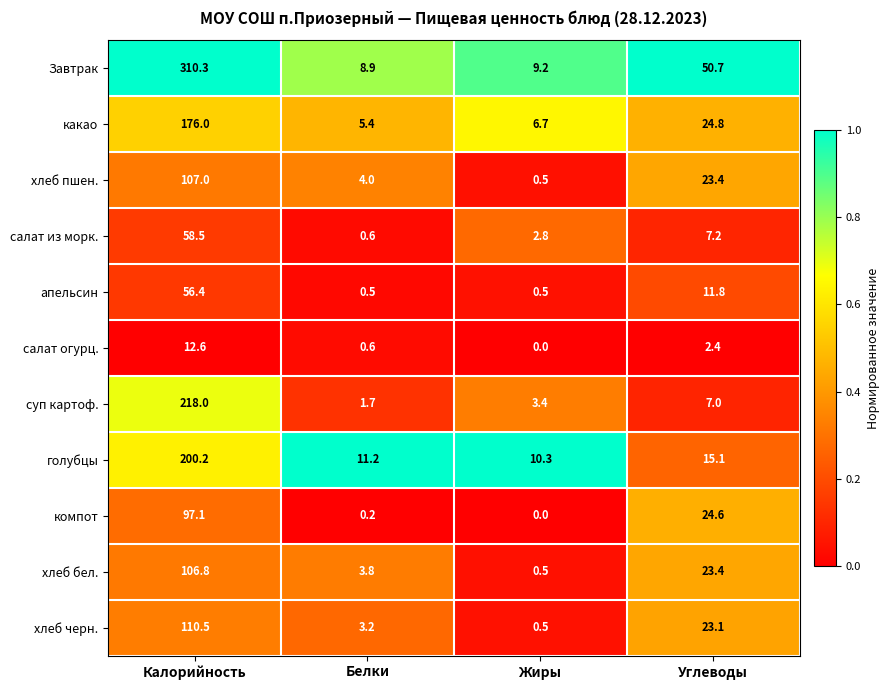

Is it true that салат из морк. equals 80.5 at Калорийность?

False